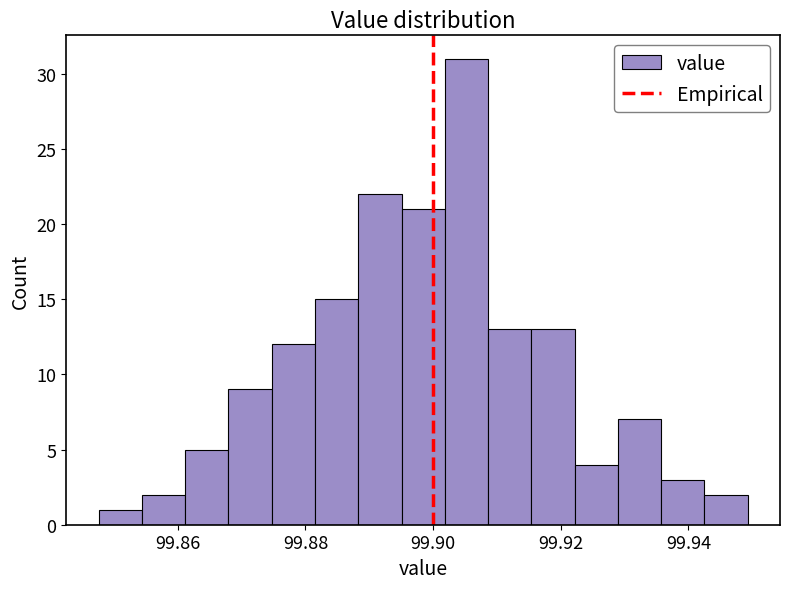

Around what value on the x-axis is the tallest bar? Give the approximate position of its centre, as read against the axis.

99.906